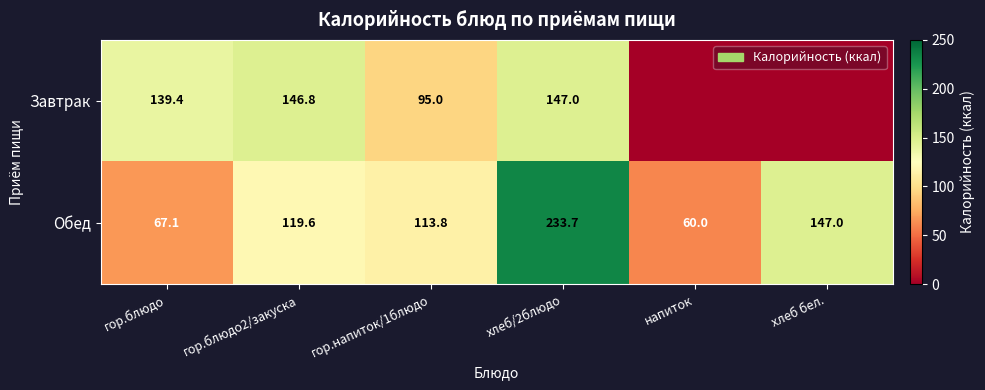

Which has a higher value, гор.блюдо or напиток?

гор.блюдо